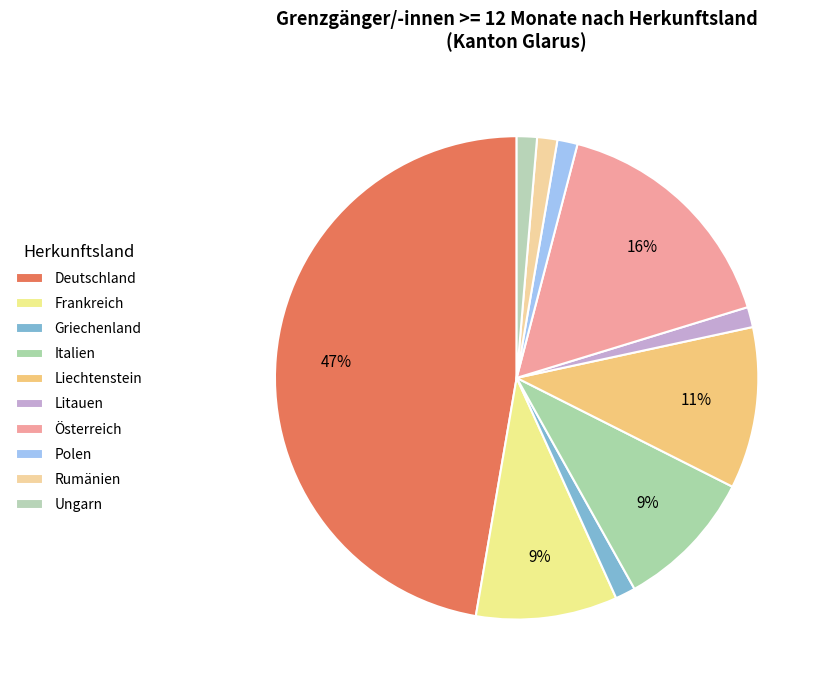

Combined, do Rumänien and Deutschland account for over 50%?

No